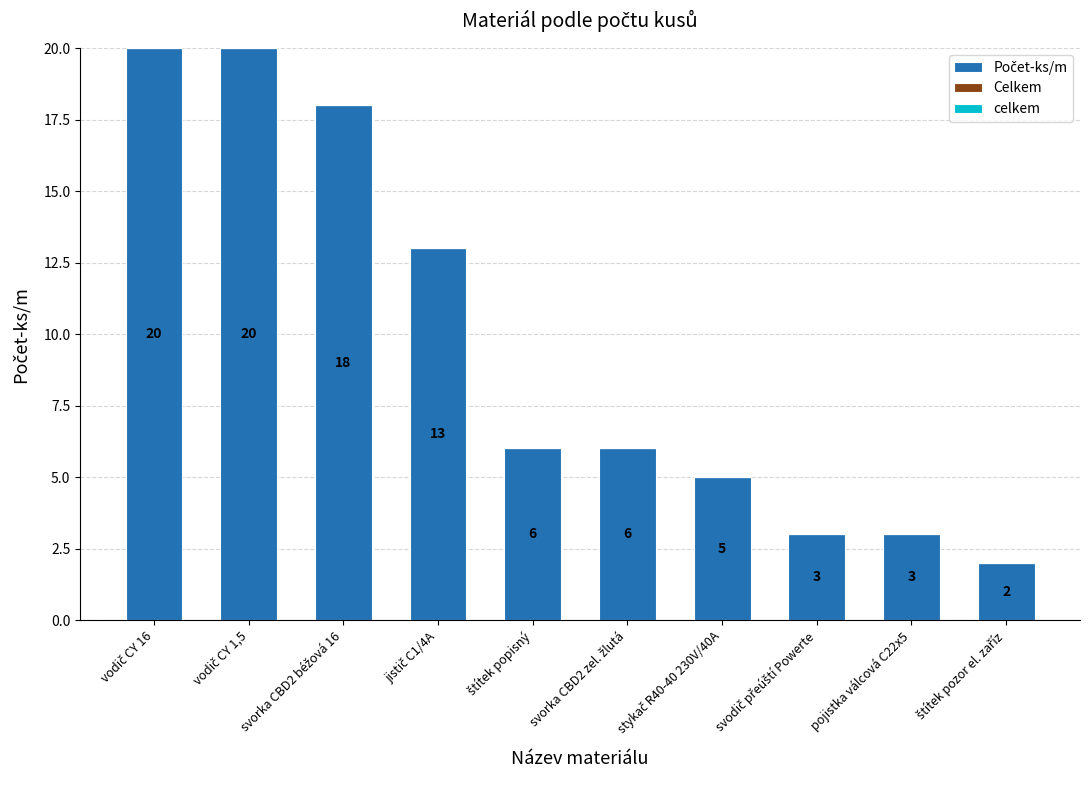

What is the difference between the maximum and minimum values?

18